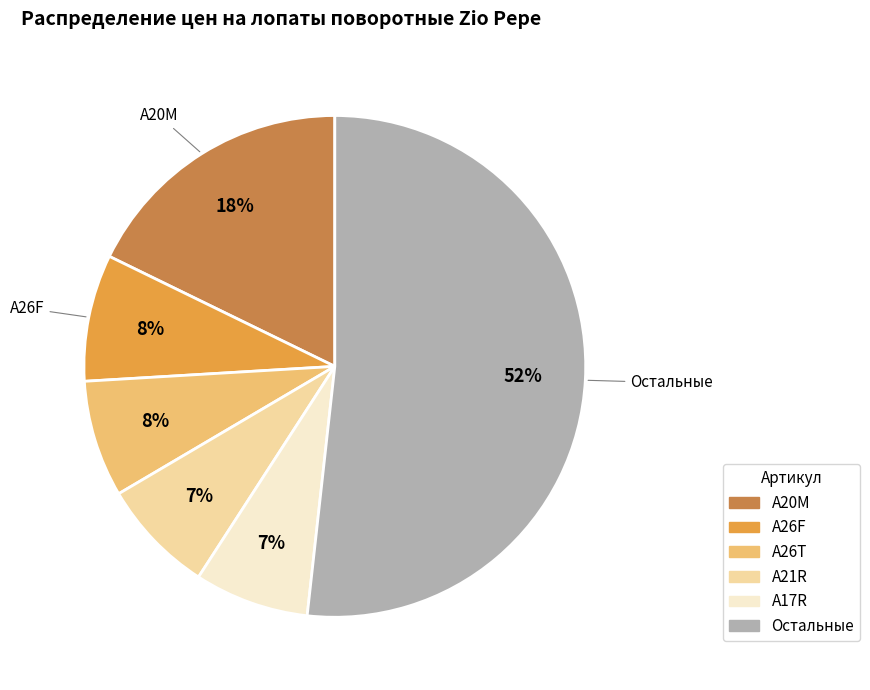

To the nearest percent, what is the average slice percentage?

17%